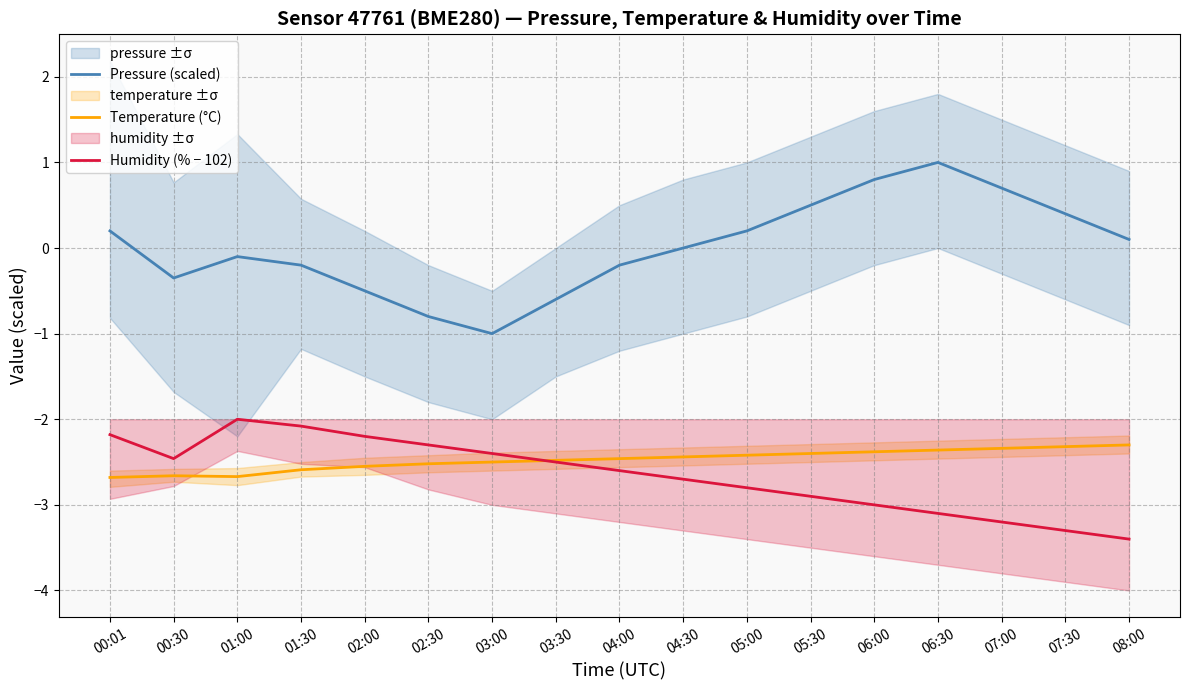

Rank the categories by Pressure (scaled) value from lowest to highest.

03:00, 02:30, 03:30, 02:00, 00:30, 01:30, 04:00, 01:00, 04:30, 08:00, 00:01, 05:00, 07:30, 05:30, 07:00, 06:00, 06:30